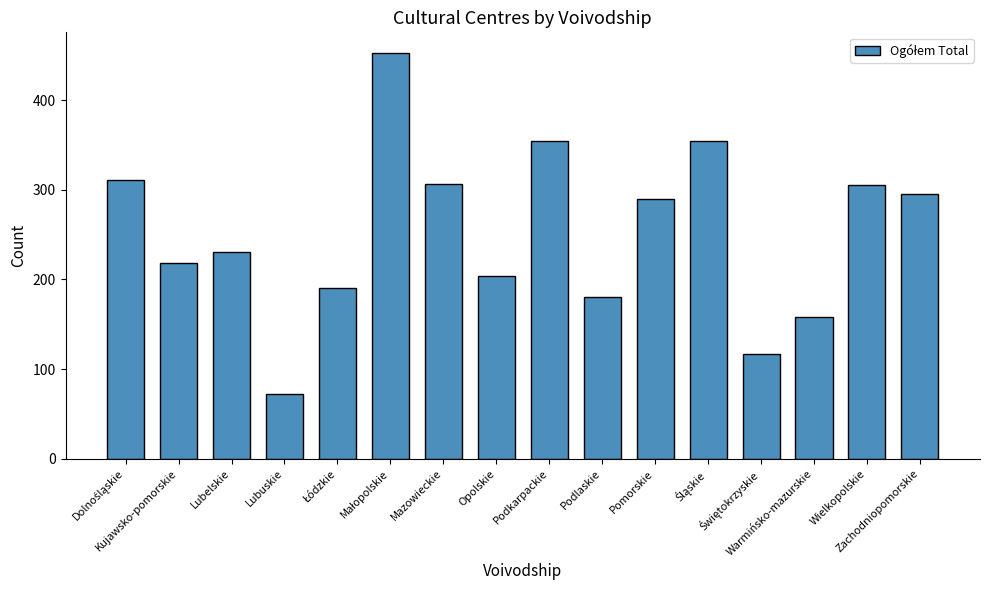

What position from the right is Wielkopolskie?

2